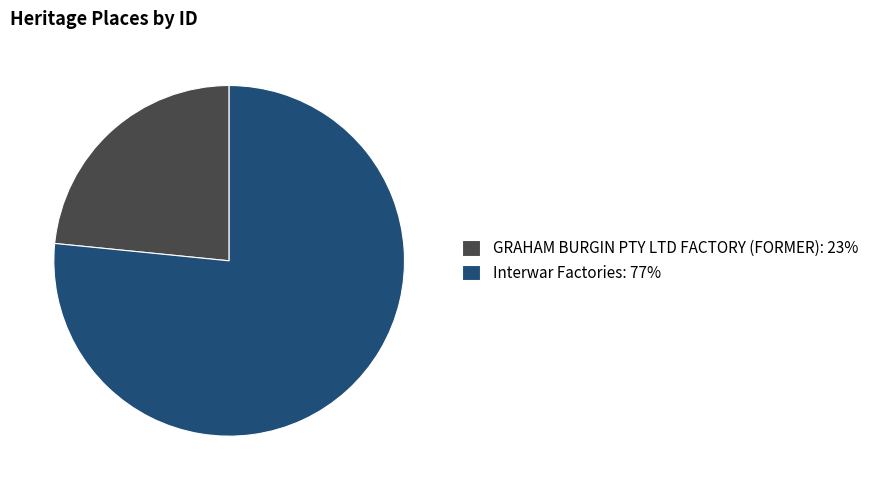

Between GRAHAM BURGIN PTY LTD FACTORY (FORMER): 23% and Interwar Factories: 77%, which is larger?

Interwar Factories: 77%